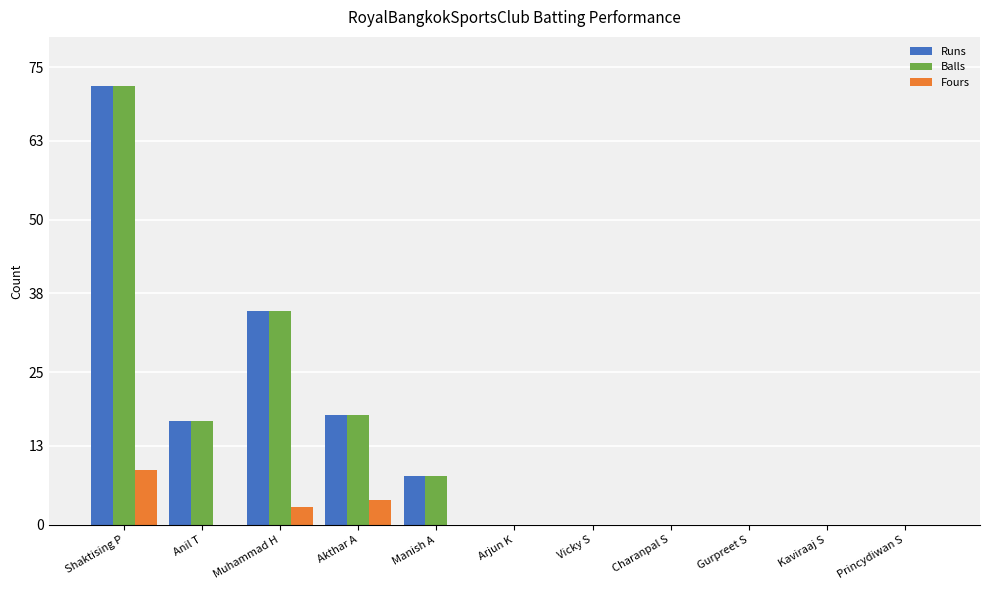

What is the maximum value for Runs?

72